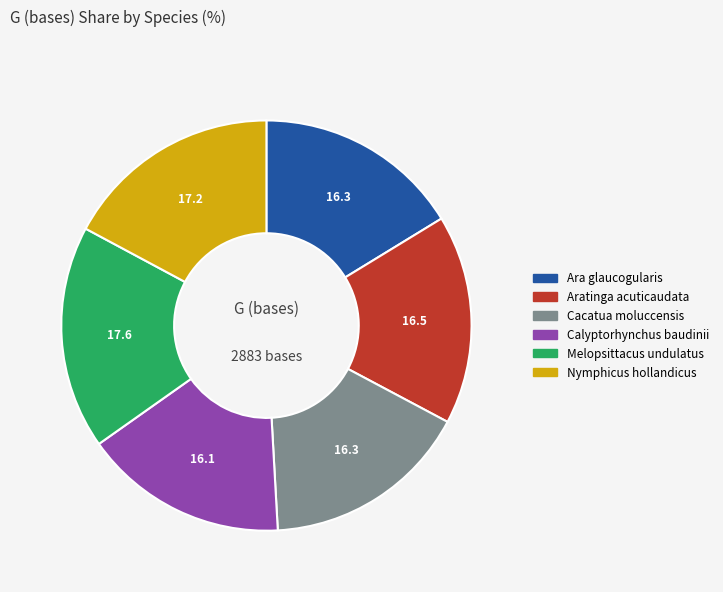

Is it true that Nymphicus hollandicus is 17% of the pie?

True